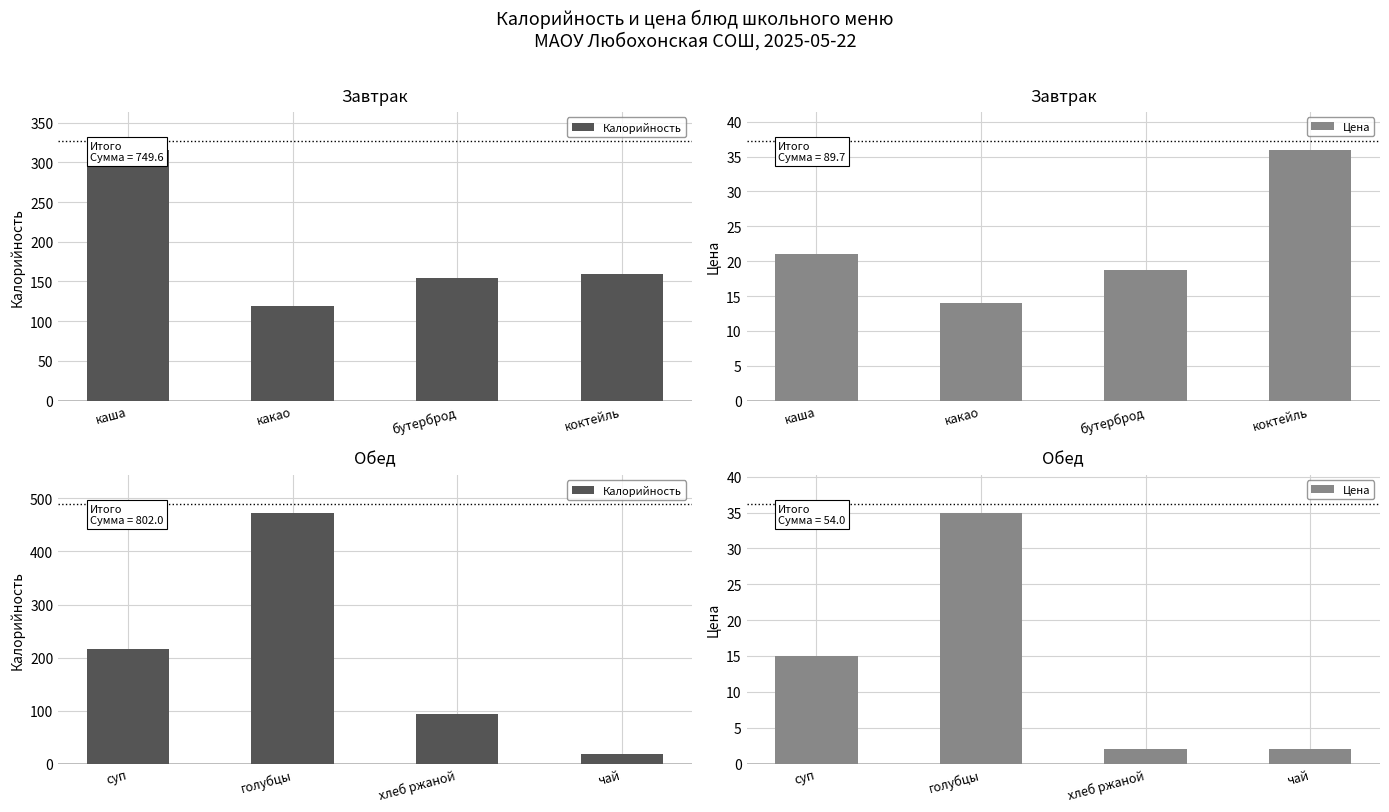

Which has a higher value, суп or хлеб ржаной?

суп